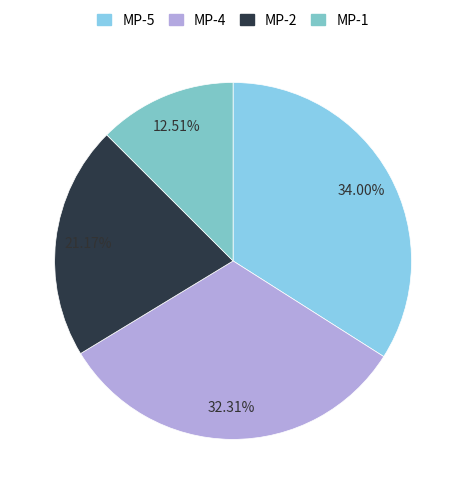

Count the number of slices in the pie.

4